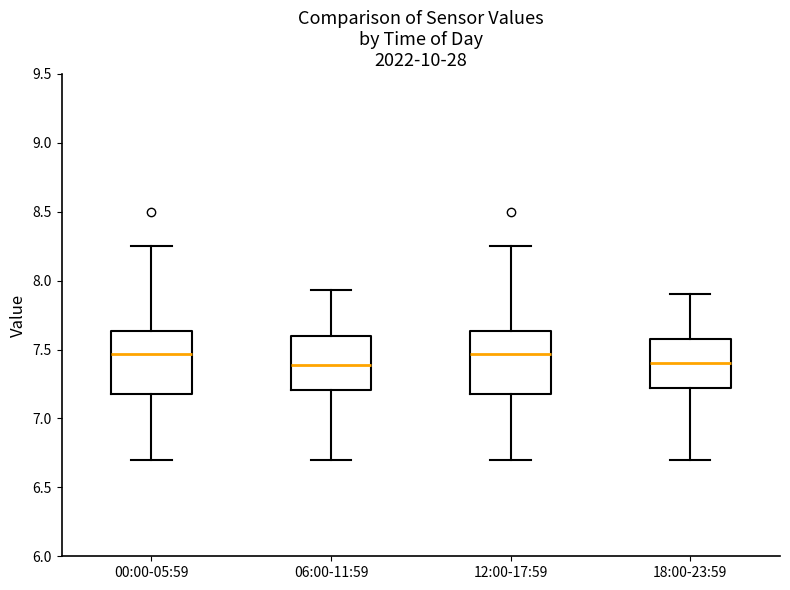

Reading left to right, read every box against the y-axis: the position of its median line, the range the box covers, and the ends of its whiskers. The values are not printed on the chart, so give them approximately, as read against the axis.

00:00-05:59: median 7.45, box 7.20 to 7.65, whiskers 6.70 to 8.25
06:00-11:59: median 7.40, box 7.20 to 7.60, whiskers 6.70 to 7.95
12:00-17:59: median 7.45, box 7.20 to 7.65, whiskers 6.70 to 8.25
18:00-23:59: median 7.40, box 7.20 to 7.60, whiskers 6.70 to 7.90